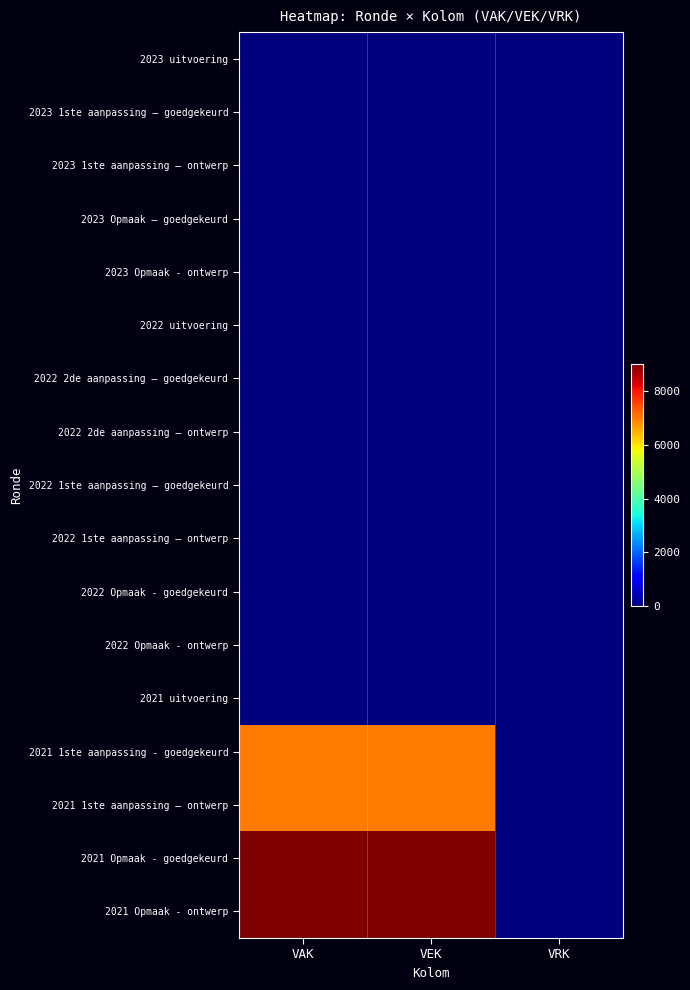

At which category does the chart reach its minimum across all series?

VAK